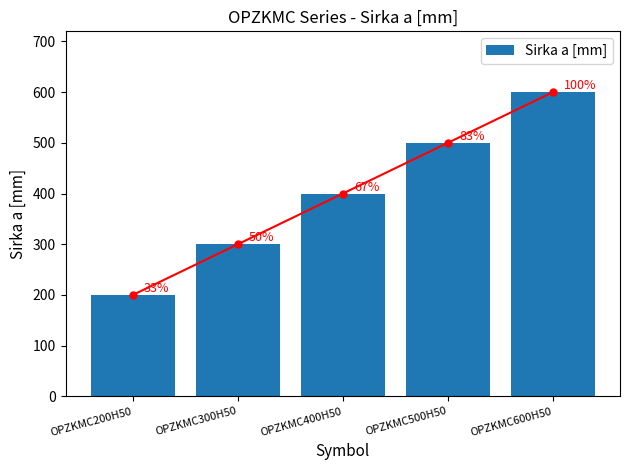

Read the value at OPZKMC400H50.

400